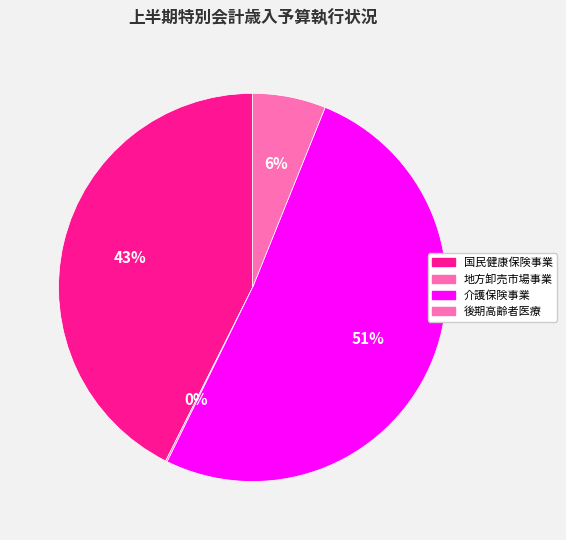

What is the largest slice in the pie chart?

介護保険事業